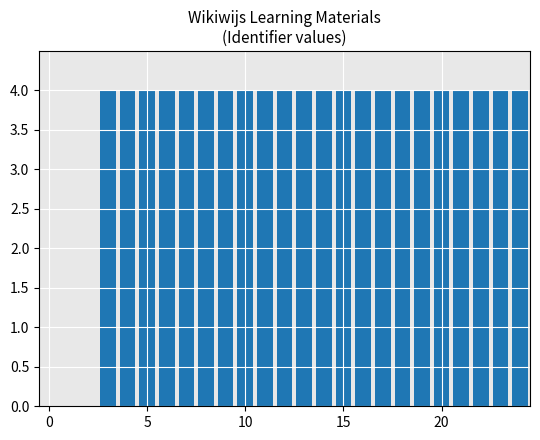

What is the sum of all values?

88